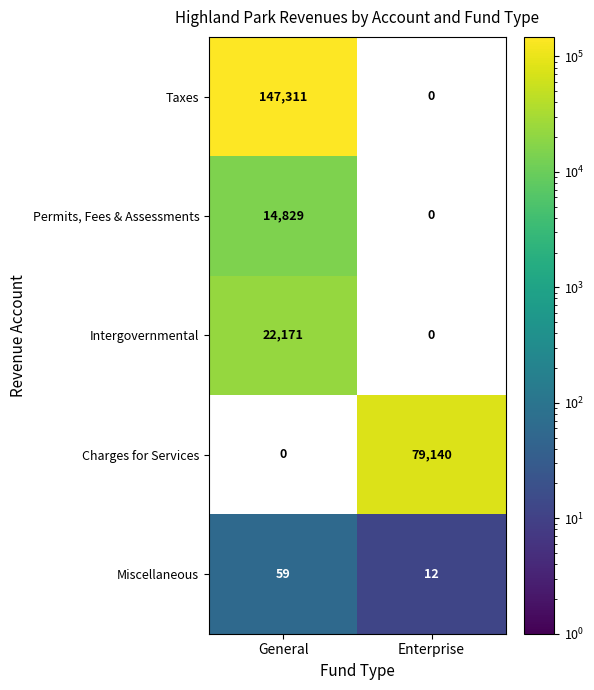

Reading left to right, what are all the values shown in this chart?

Taxes: General=147311	Enterprise=0
Permits, Fees & Assessments: General=14829	Enterprise=0
Intergovernmental: General=22171	Enterprise=0
Charges for Services: General=0	Enterprise=79140
Miscellaneous: General=59	Enterprise=12